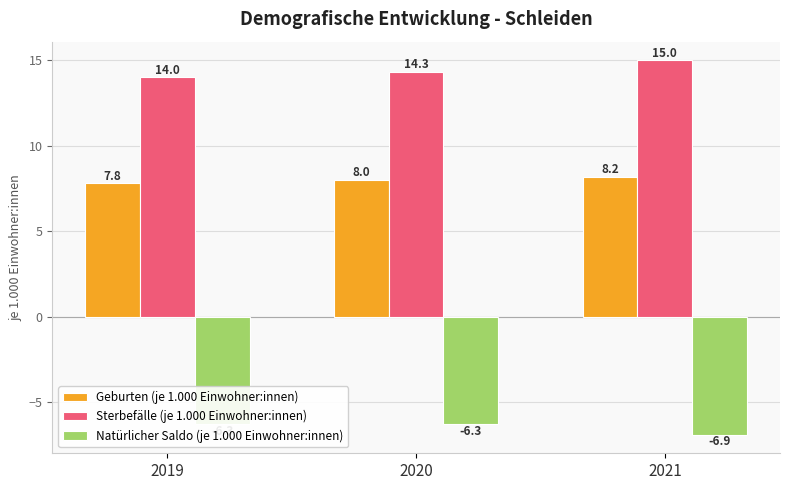

The Natürlicher Saldo (je 1.000 Einwohner:innen) series shows -6.9 at 2021. True or false?

True